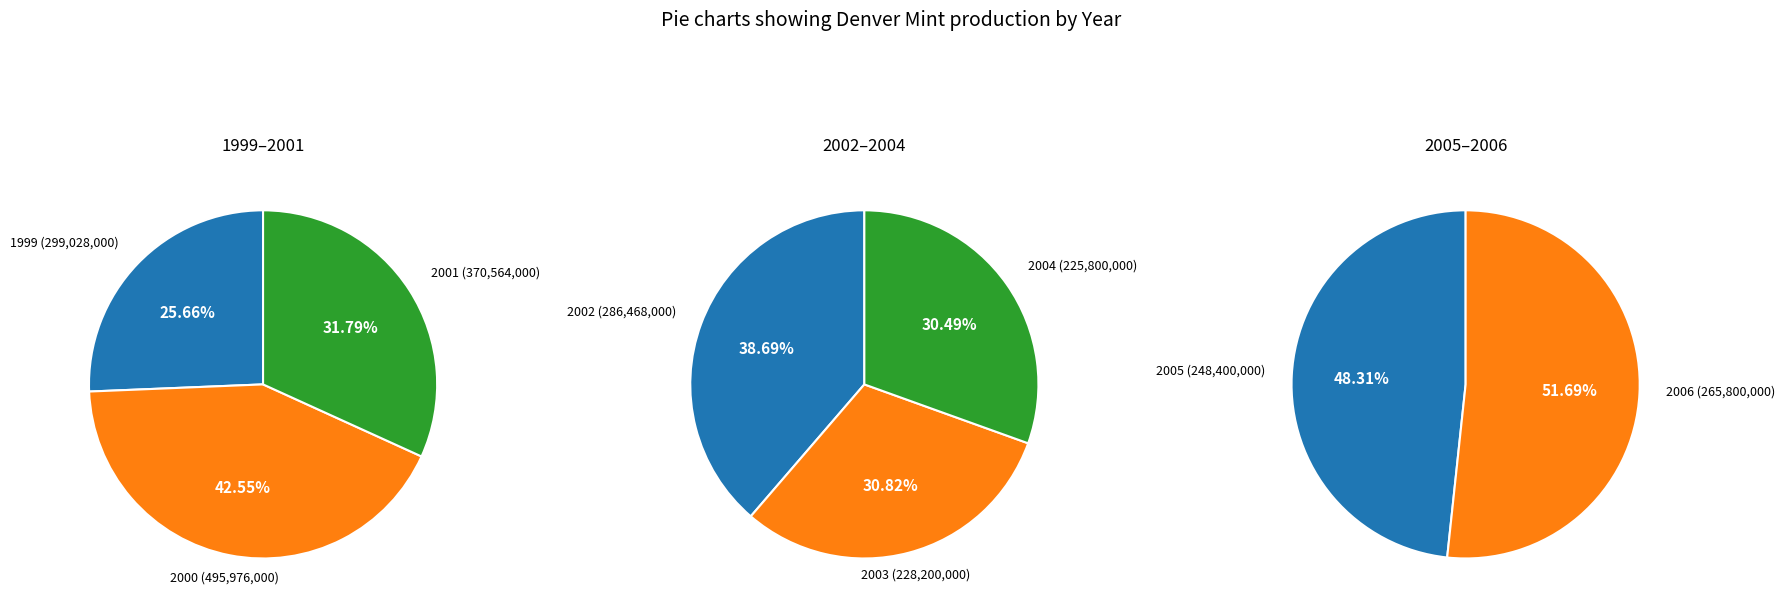

The 2005 slice represents 1% of the pie. True or false?

False